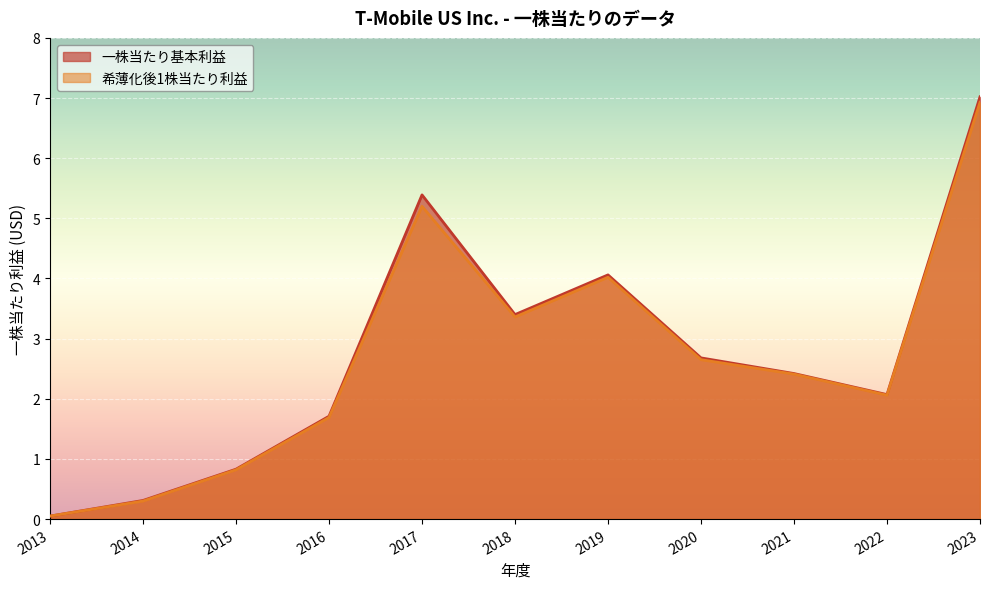

How many lines are shown in the chart?

2